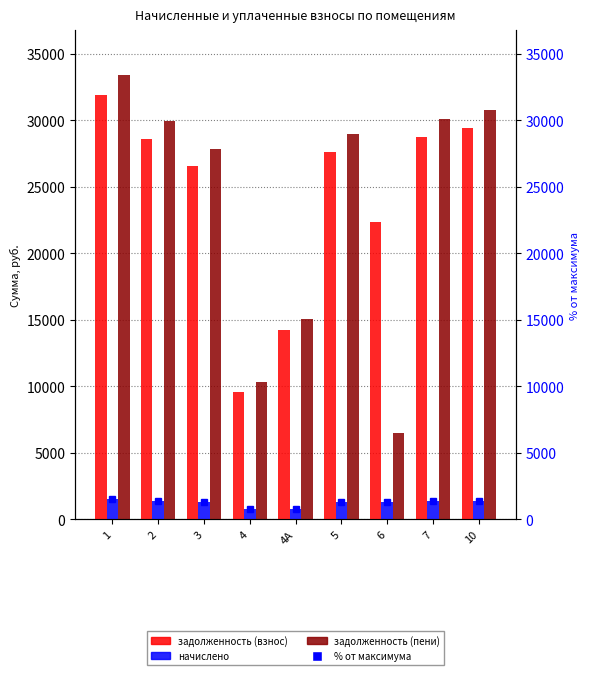

Which has a higher value, 6 or 1?

1